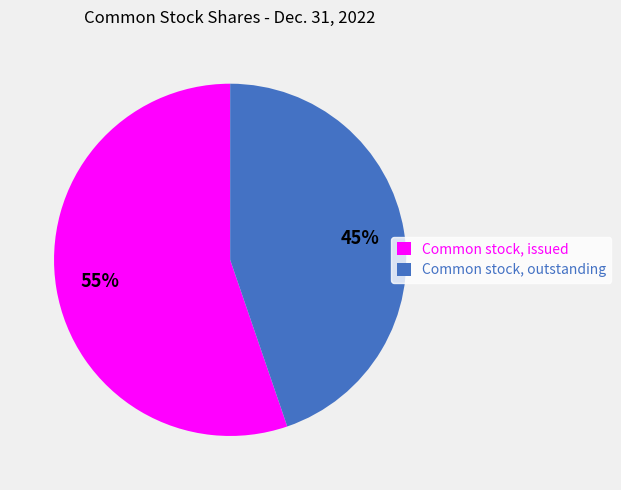

To the nearest percent, what is the combined percentage of Common stock, outstanding and Common stock, issued?

100%